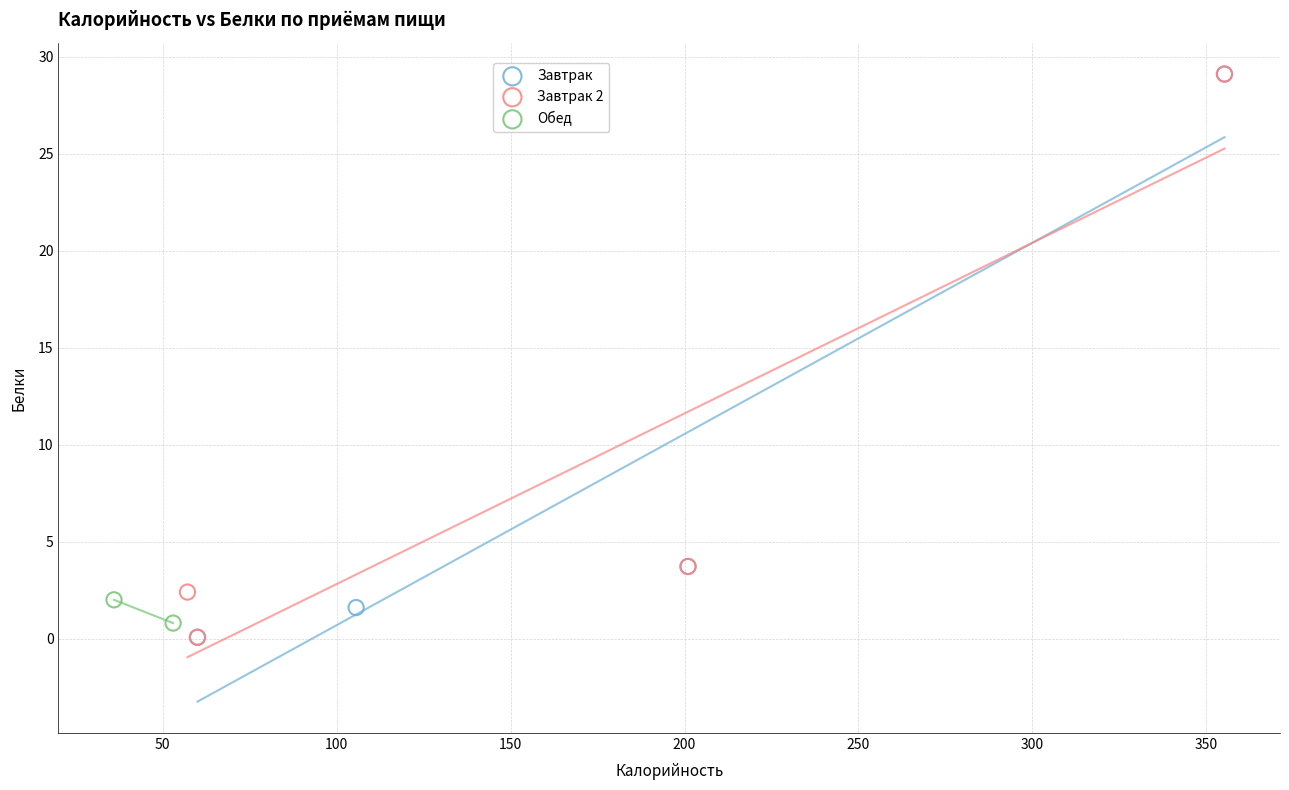

What are all the series names shown in the legend?

Завтрак, Завтрак 2, Обед